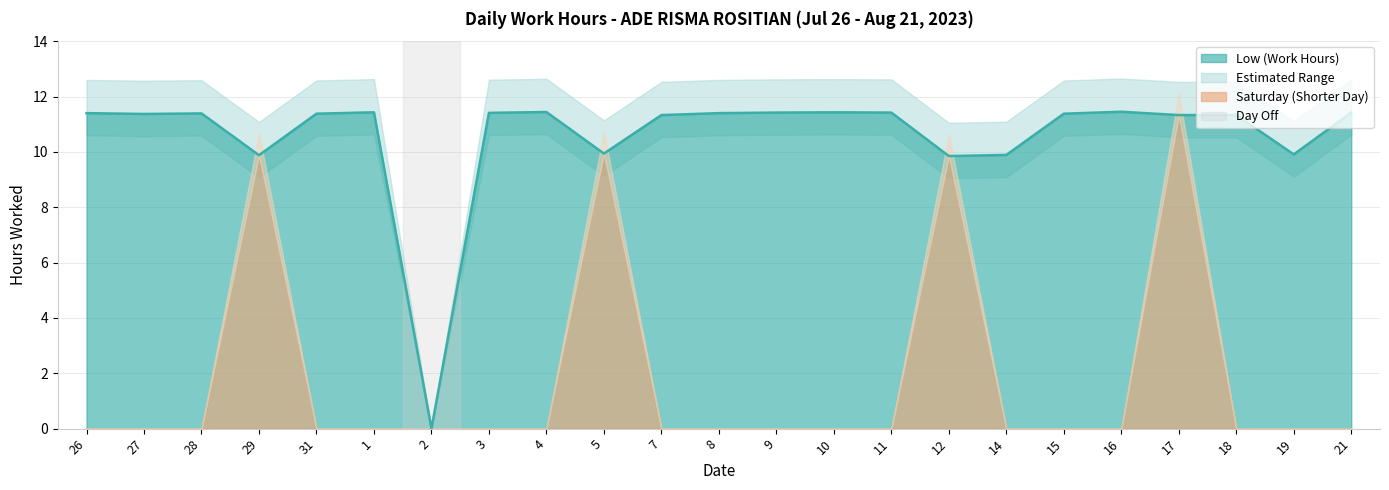

How many lines are shown in the chart?

1